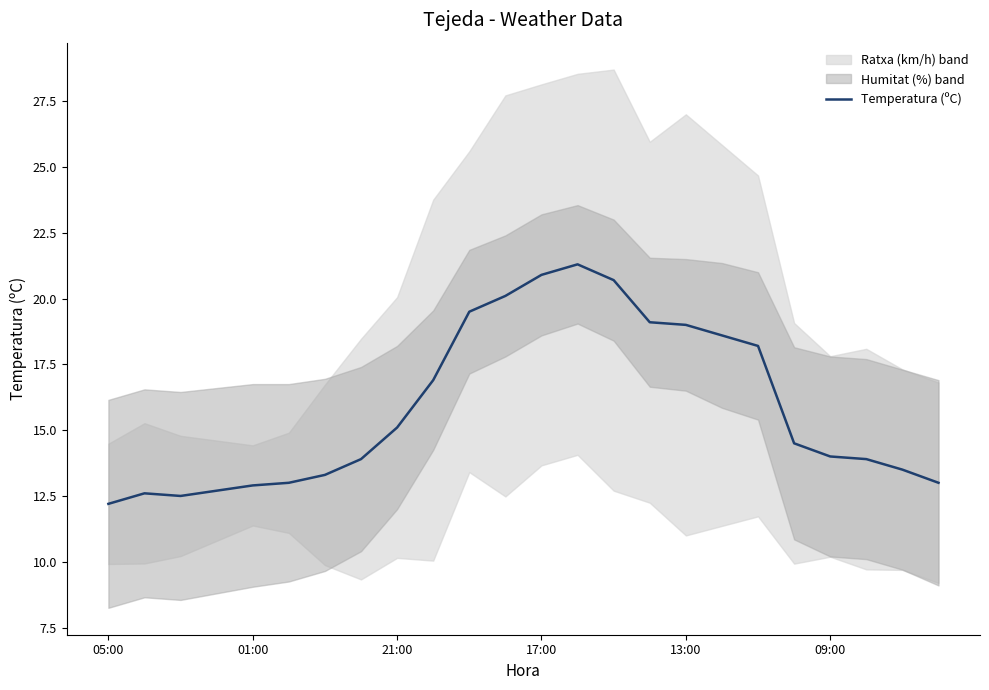

The Temperatura (ºC) series shows 3.9 at 21:00. True or false?

False